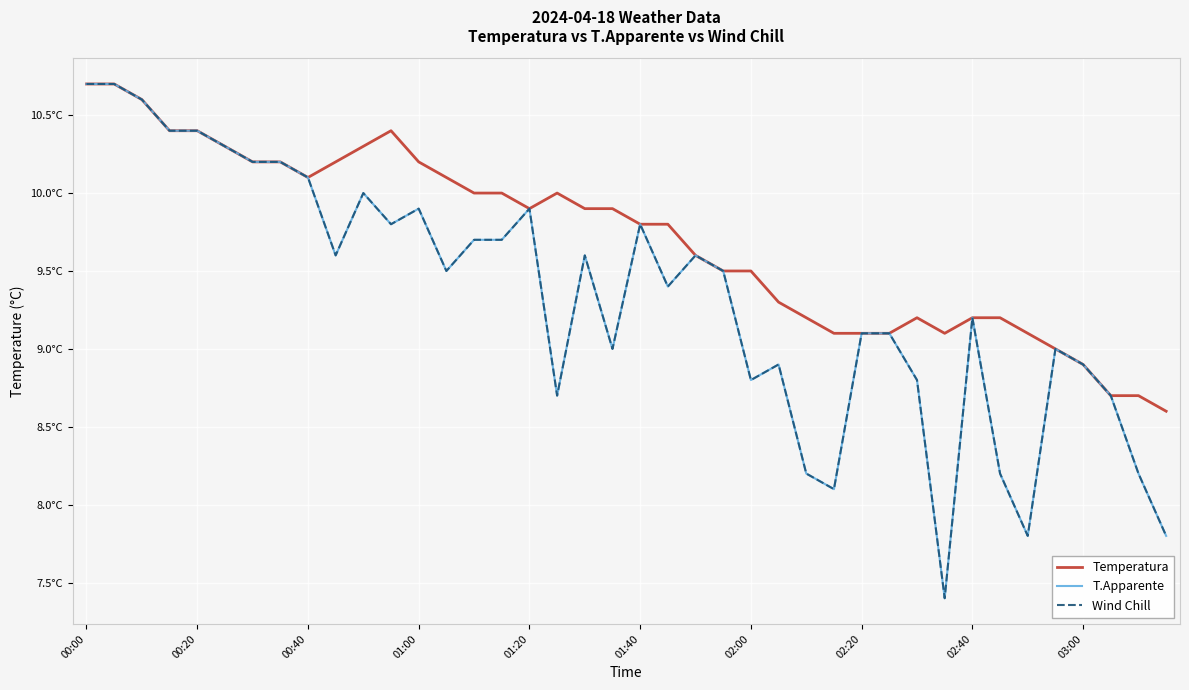

Does the chart display data point markers on the line(s)?

No